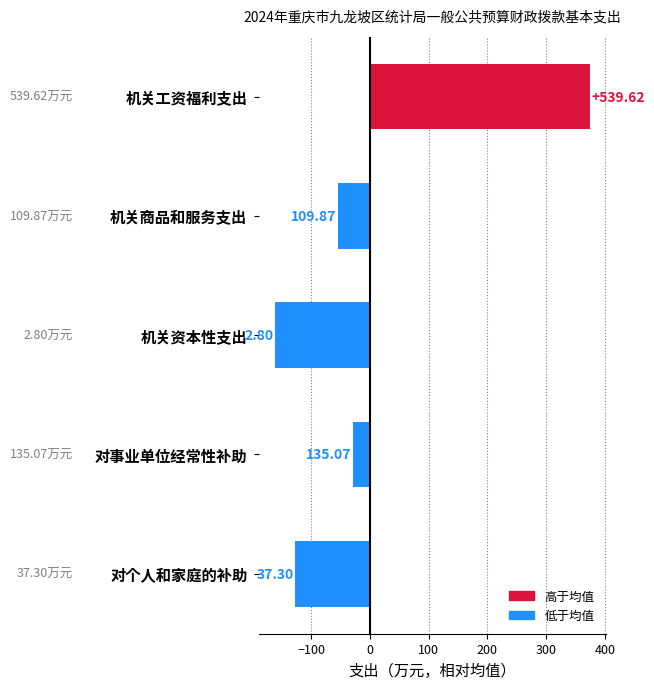

Which label corresponds to the smallest value in the chart?

机关资本性支出